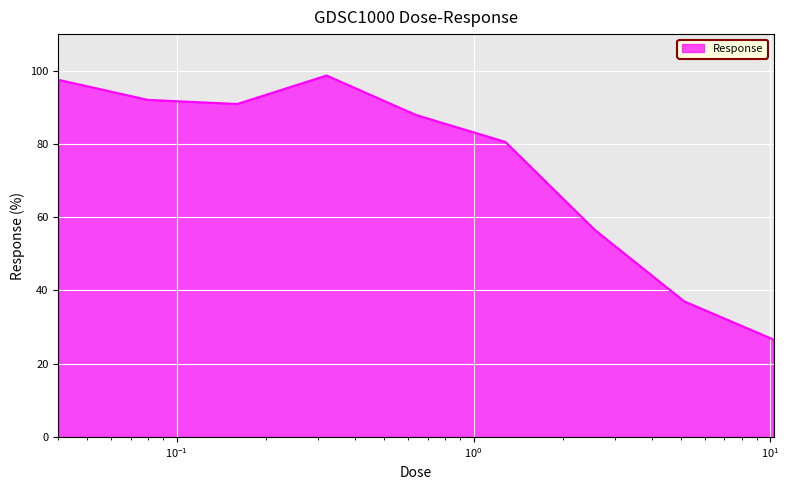

What is the maximum value shown in the chart?

98.7